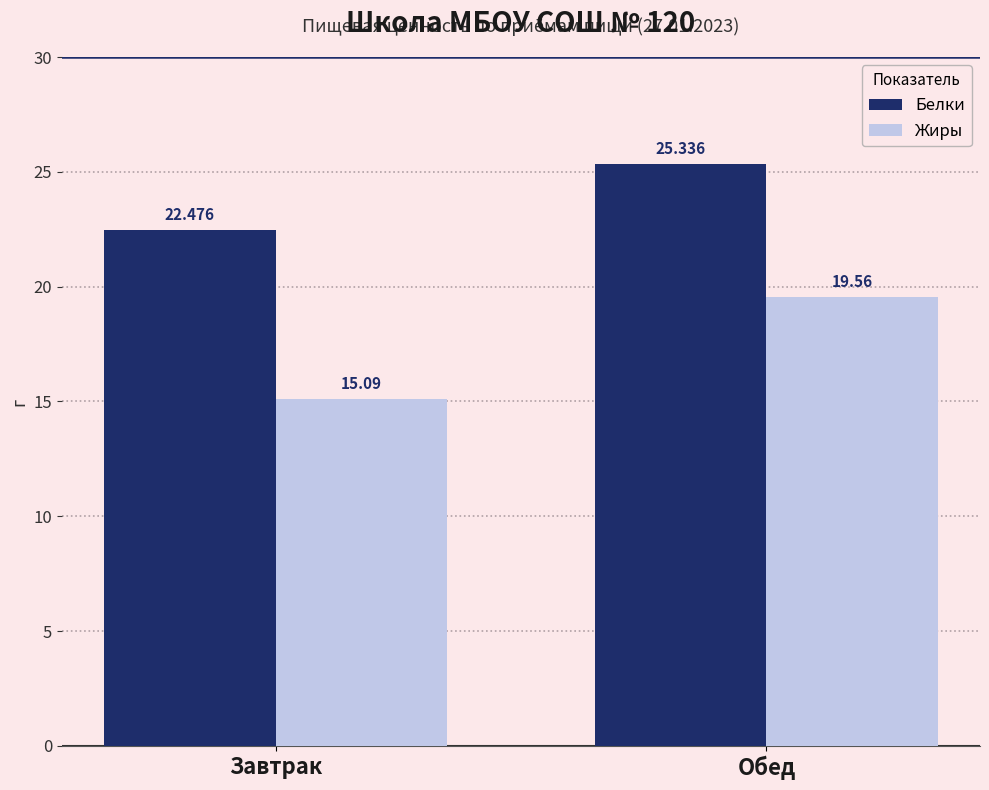

What is the value of the Жиры bar at the 2nd from the left?

19.6